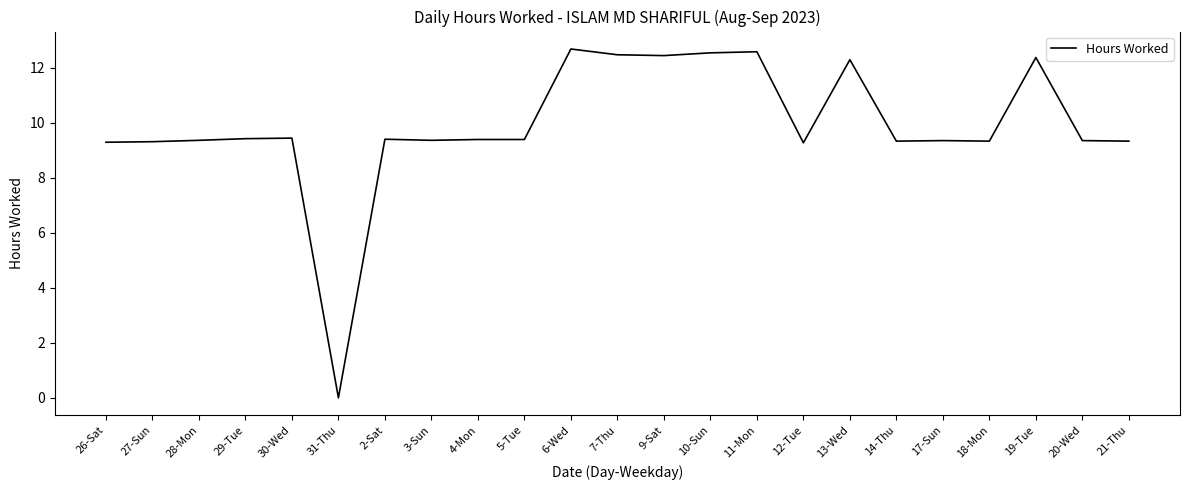

What value does the data have at 26-Sat?

9.3